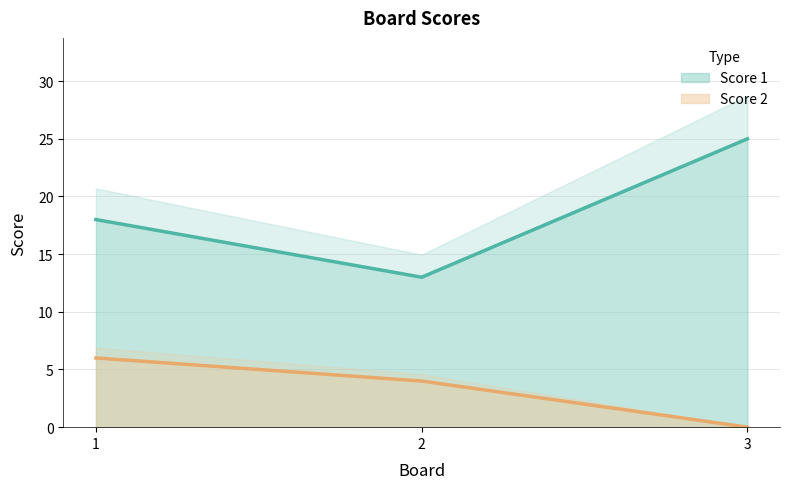

Count the number of data series in this chart.

2